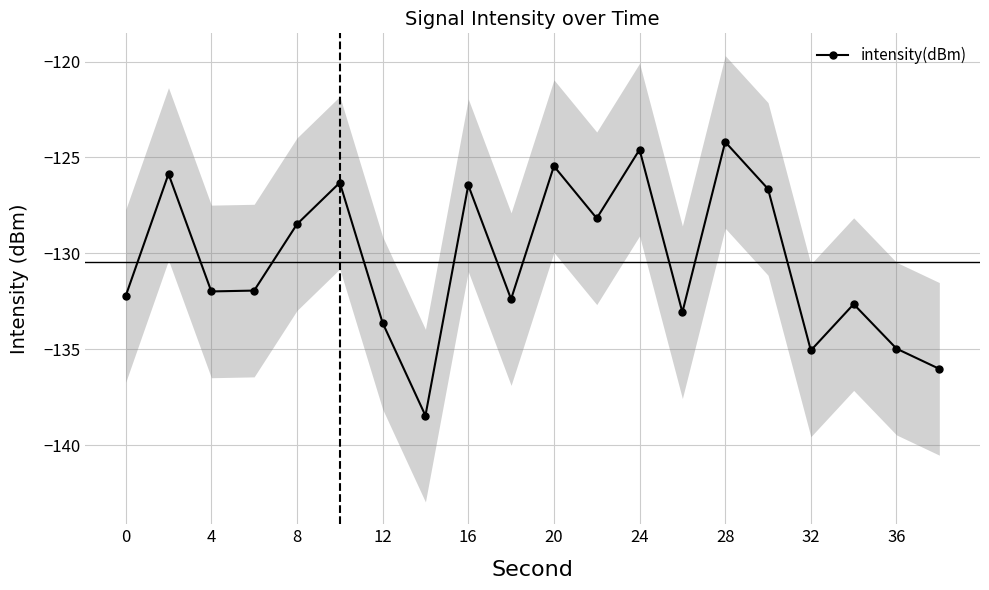

What is the highest value of the intensity(dBm) series?

-124.2